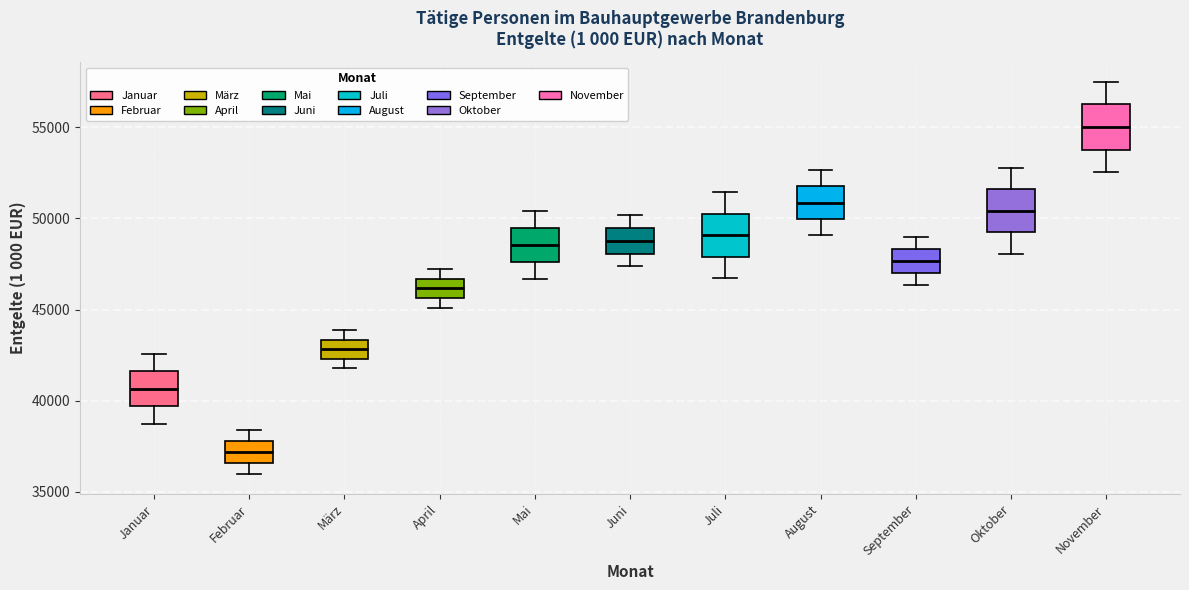

Where does the median line of the box for Januar sit on the y-axis? The values are not printed on the chart, so give them approximately, as read against the axis.

40500